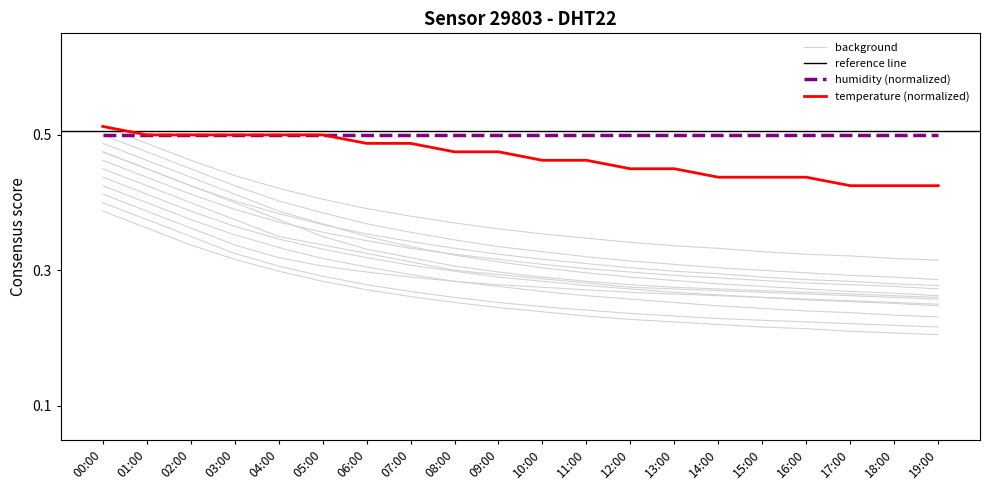

Reading right to left, what are all the values shown in this chart?

0.4	0.4	0.4	0.4	0.4	0.4	0.5	0.5	0.5	0.5	0.5	0.5	0.5	0.5	0.5	0.5	0.5	0.5	0.5	0.5